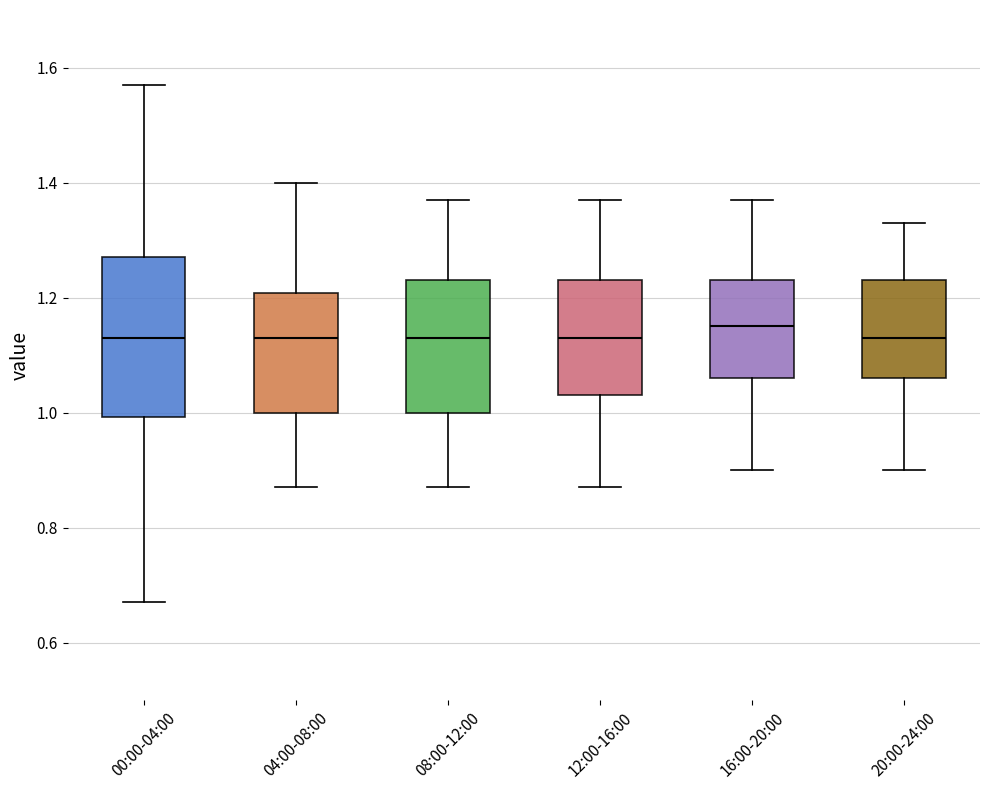

Which box has the highest median line?

16:00-20:00